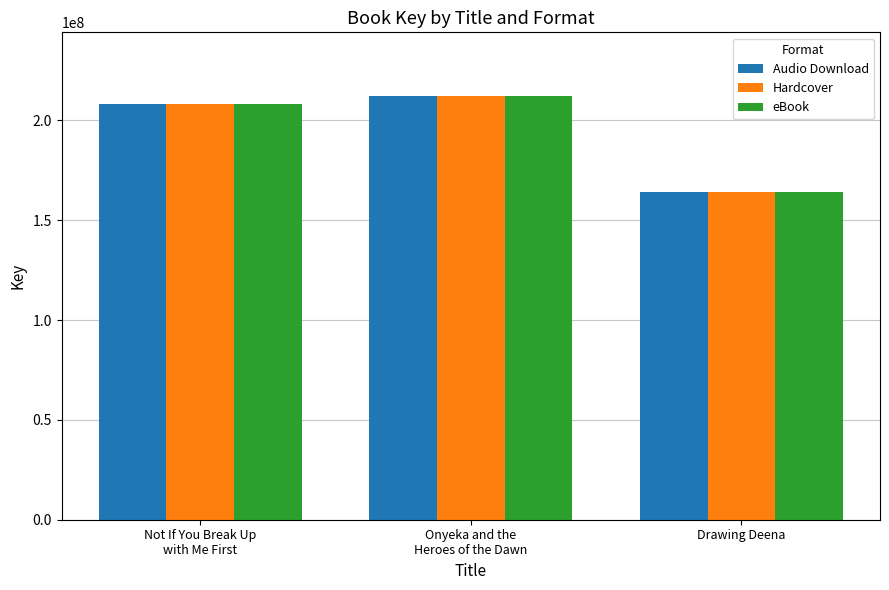

The value of eBook at Not If You Break Up
with Me First is 92571748. True or false?

False